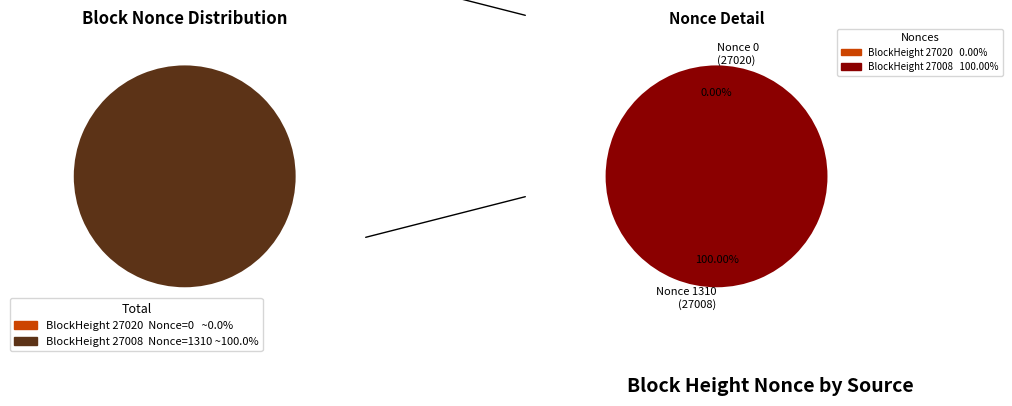

What is the majority slice?

27008